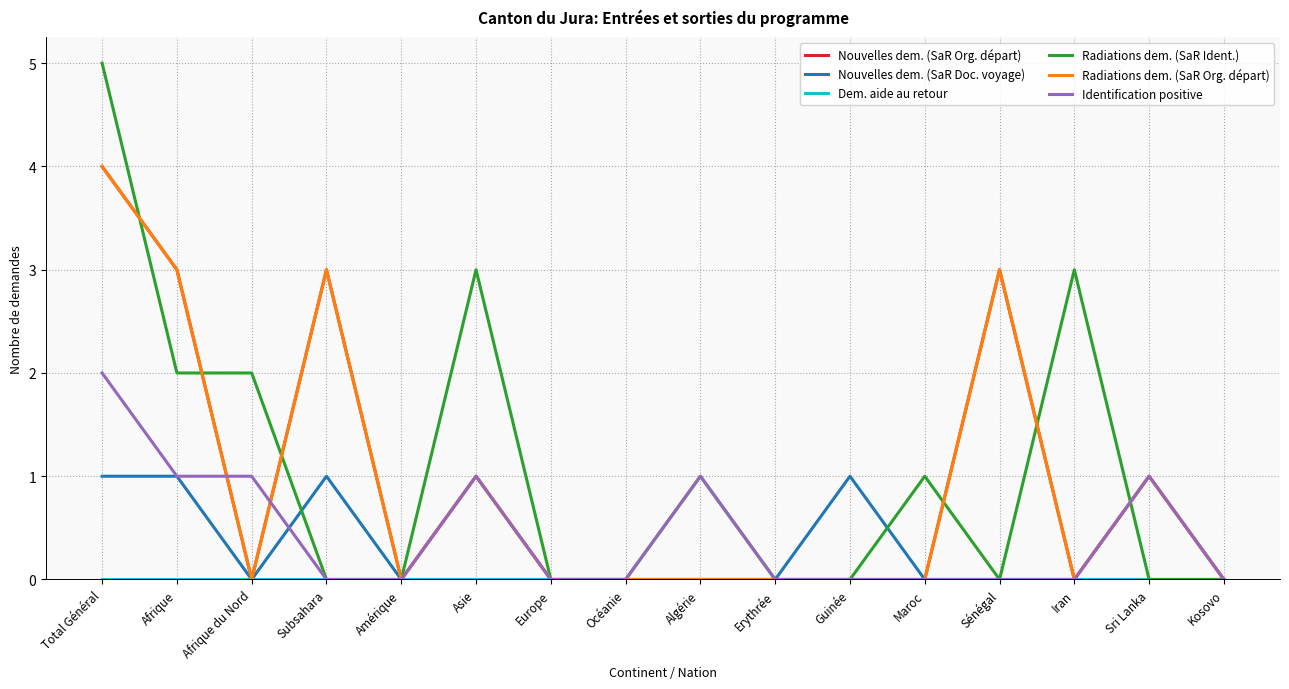

True or false: Nouvelles dem. (SaR Doc. voyage) and Nouvelles dem. (SaR Org. départ) cross at least once.

False